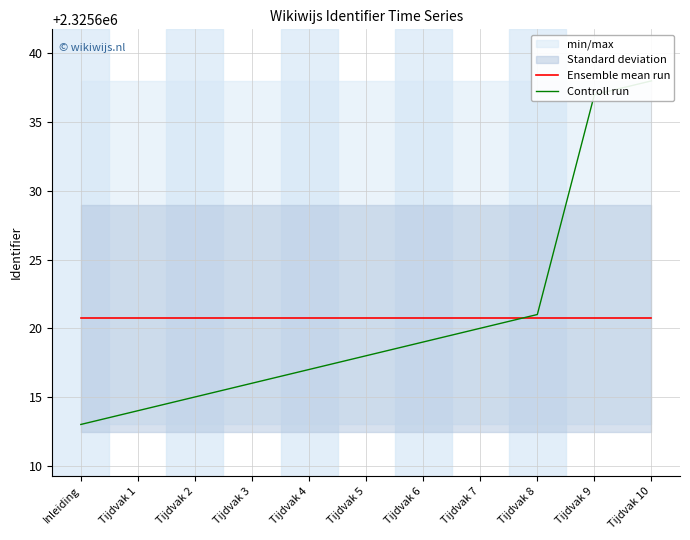

How many intersections are there between Ensemble mean run and Controll run?

1